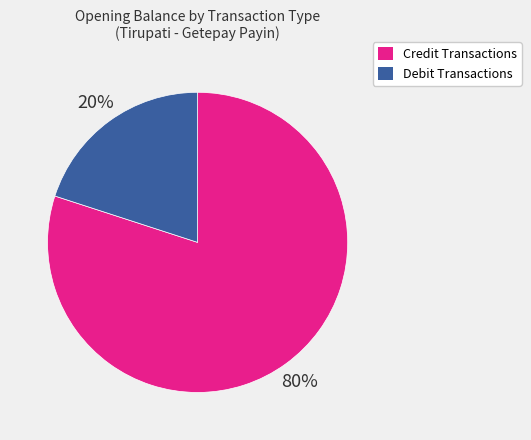

To the nearest percent, what is the difference between the largest and smallest slice percentages?

60%